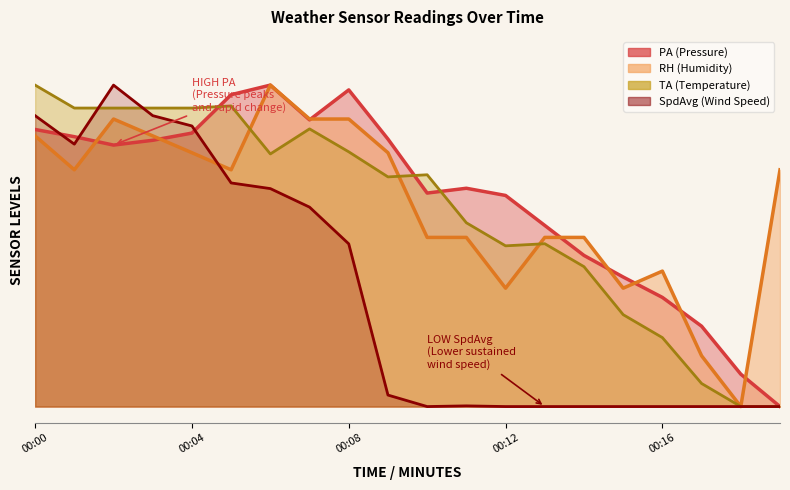

Which series has the widest spread of values?

PA